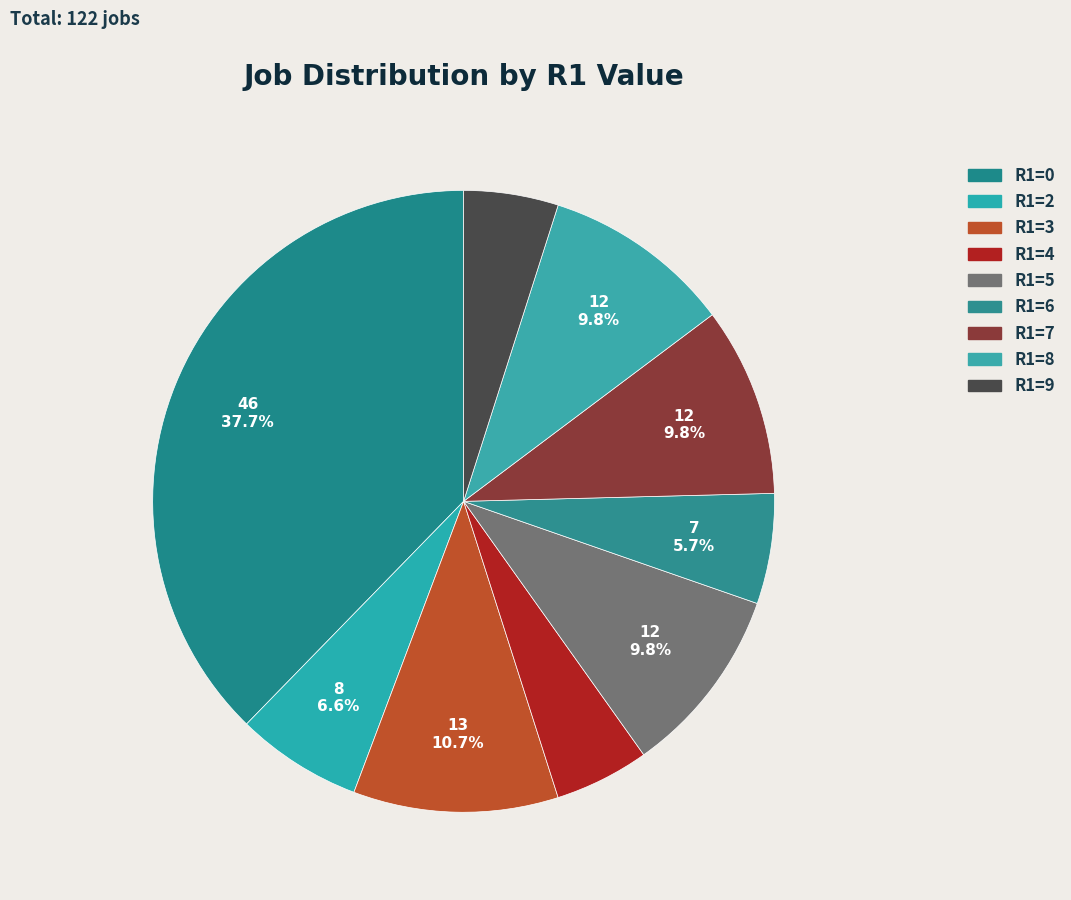

To the nearest percent, what percentage of the pie is R1=9?

5%